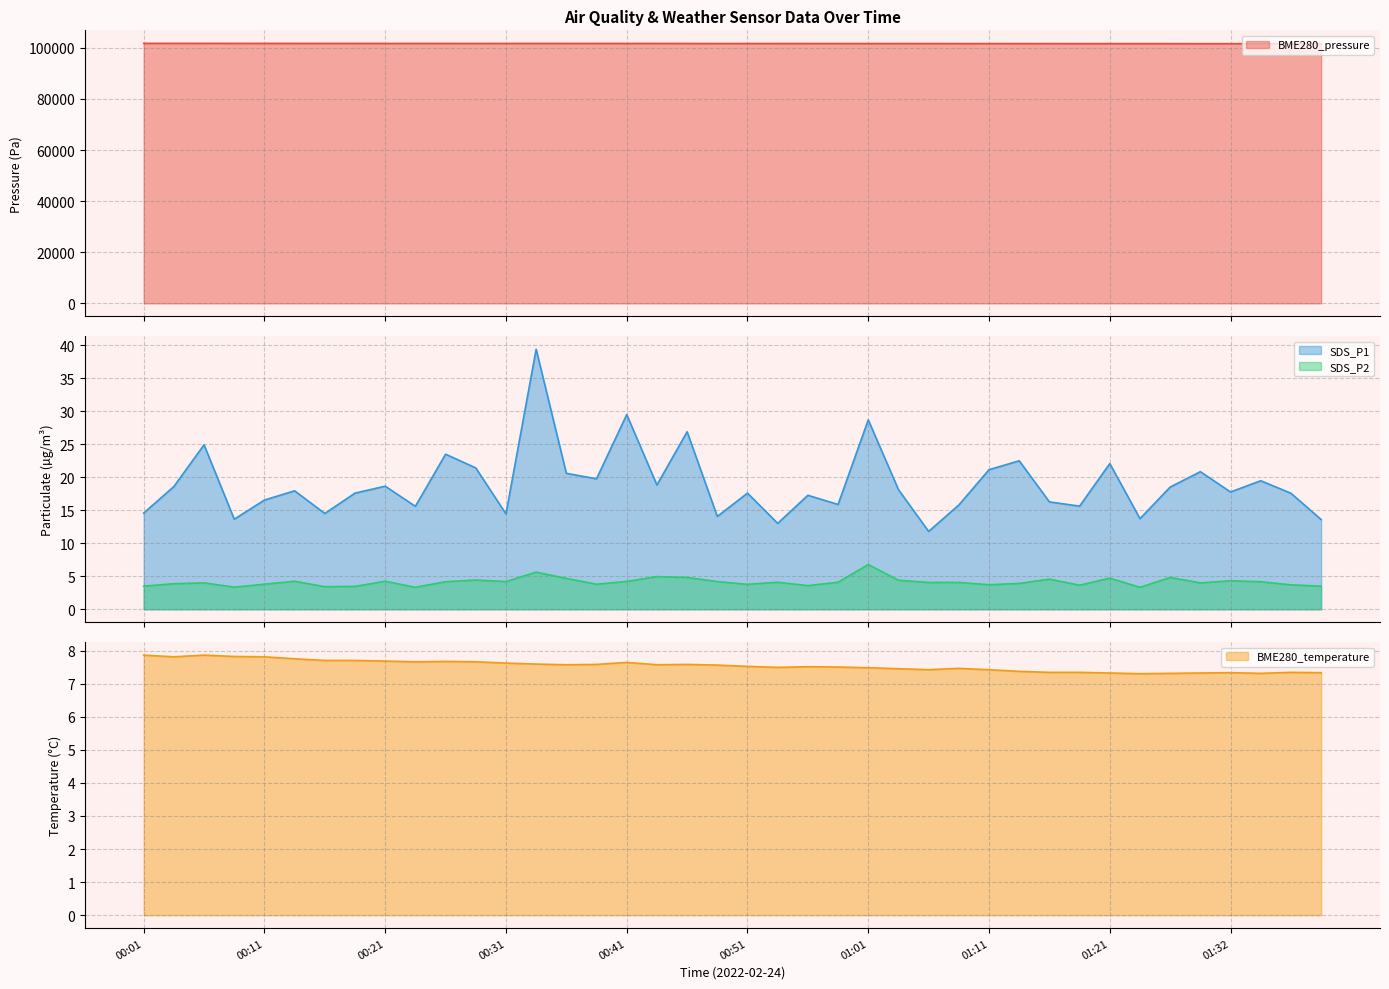

Reading left to right, list all the values displayed in this chart.

BME280_pressure: 101736.3	101728.7	101723.8	101714.4	101715.3	101711.4	101702.0	101694.0	101693.3	101688.1	101681.8	101676.6	101688.4	101691.4	101683.5	101681.7	101682.0	101680.0	101671.9	101659.6	101662.5	101661.9	101663.5	101653.8	101653.1	101649.8	101645.6	101639.0	101636.7	101634.4	101628.5	101623.2	101622.4	101622.5	101621.6	101609.9	101606.3	101597.5	101600.0	101609.0
SDS_P1: 14.6	18.6	24.9	13.7	16.6	17.9	14.5	17.6	18.6	15.6	23.5	21.4	14.4	39.4	20.6	19.8	29.5	18.8	26.9	14.1	17.6	13.0	17.3	15.9	28.7	18.1	11.8	15.8	21.1	22.5	16.3	15.6	22.1	13.7	18.5	20.9	17.8	19.5	17.6	13.6
SDS_P2: 3.5	3.9	4.0	3.4	3.8	4.2	3.4	3.5	4.2	3.3	4.2	4.4	4.2	5.6	4.7	3.8	4.2	5.0	4.8	4.2	3.8	4.1	3.6	4.1	6.8	4.4	4.1	4.1	3.7	3.9	4.6	3.6	4.7	3.3	4.8	4.0	4.3	4.2	3.7	3.5
BME280_temperature: 7.9	7.8	7.9	7.8	7.8	7.8	7.7	7.7	7.7	7.7	7.7	7.7	7.6	7.6	7.6	7.6	7.6	7.6	7.6	7.6	7.5	7.5	7.5	7.5	7.5	7.5	7.4	7.5	7.4	7.4	7.3	7.3	7.3	7.3	7.3	7.3	7.3	7.3	7.3	7.3